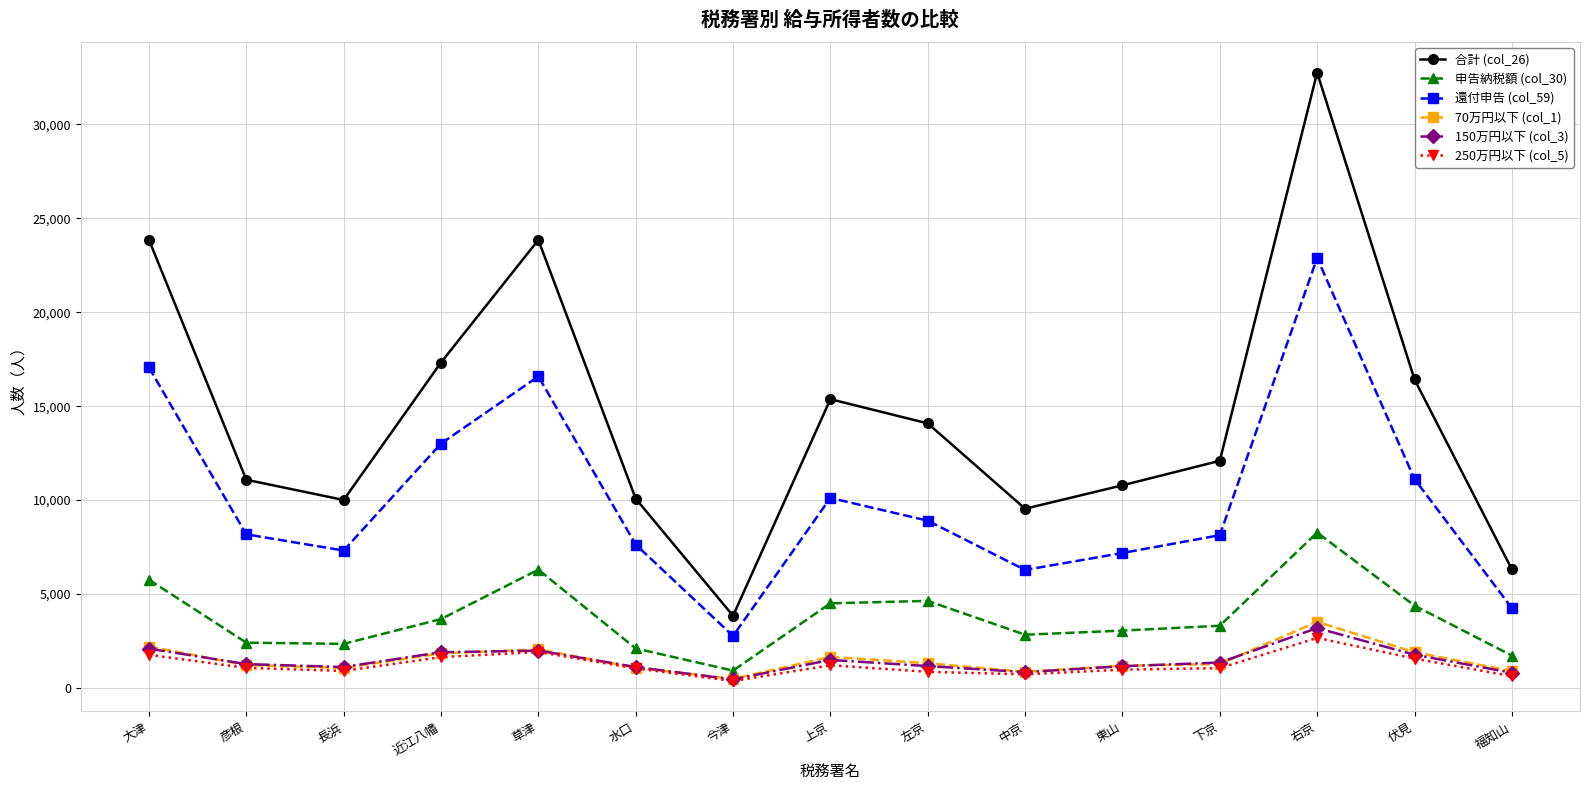

Is the value of 250万円以下 (col_5) at 中京 greater than the value of 合計 (col_26) at 中京?

No